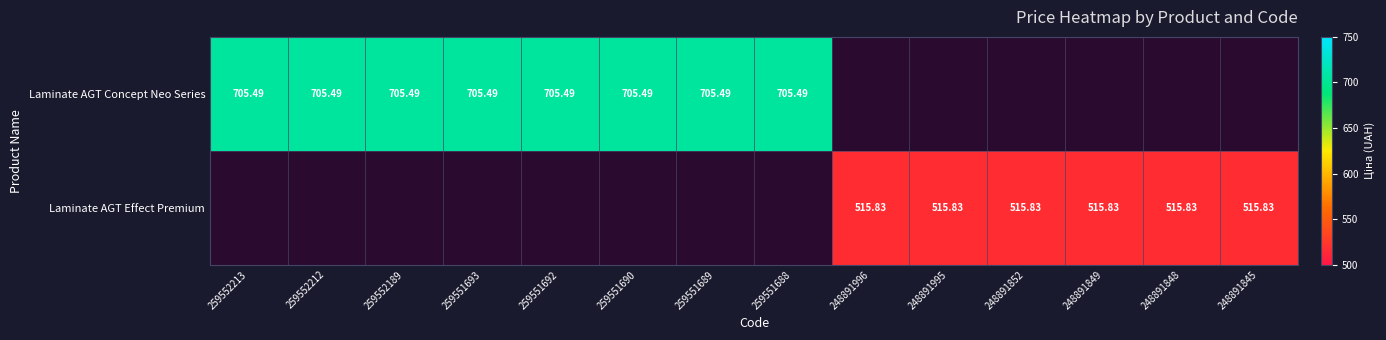

At how many categories does at least one series exceed 539?

8